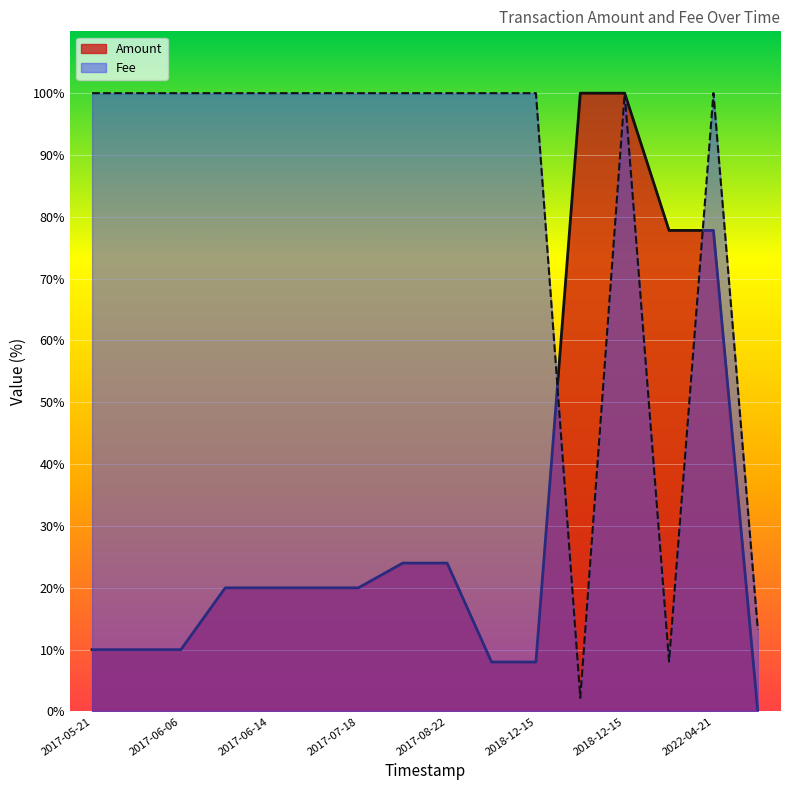

Reading left to right, extract all data points from this chart.

Amount: 10.0	10.0	10.0	20.0	20.0	20.0	20.0	24.0	24.0	8.0	8.0	100.0	100.0	77.8	77.8	0.0
Fee: 100.0	100.0	100.0	100.0	100.0	100.0	100.0	100.0	100.0	100.0	100.0	2.2	100.0	8.1	100.0	13.2